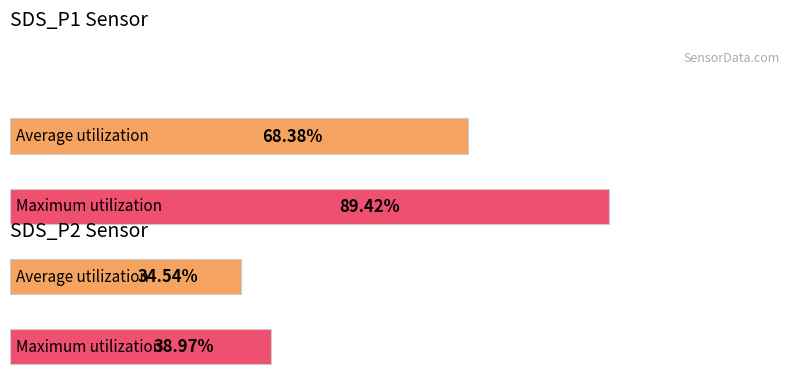

Does the chart contain any negative values?

No